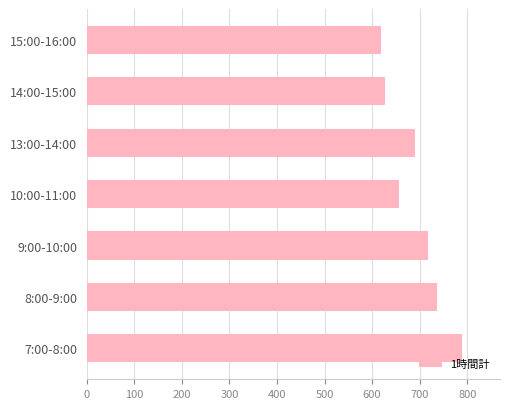

How many values are below 691?

3